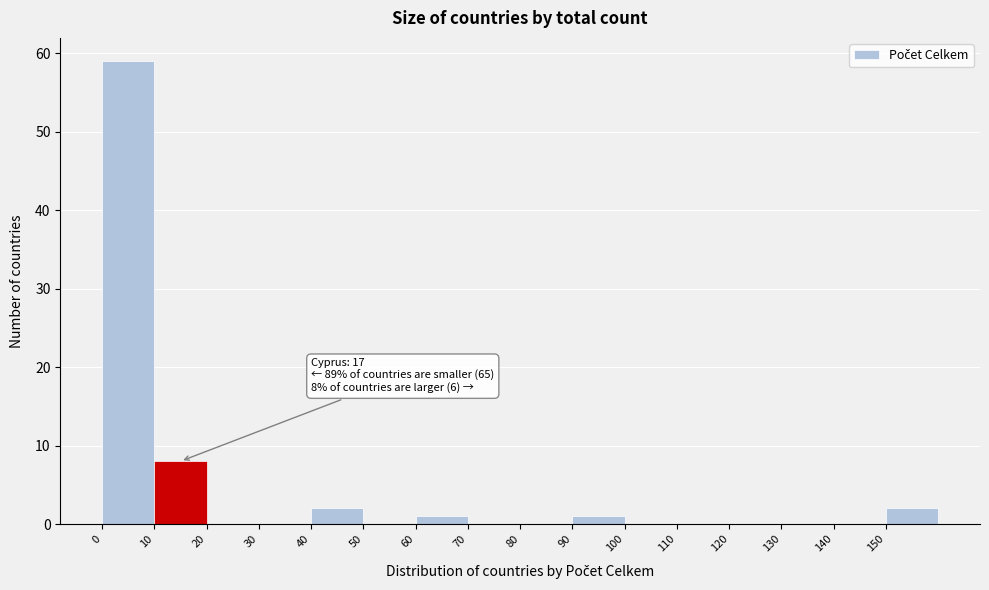

Over which range of the x-axis is the bar tallest?

0 to 10